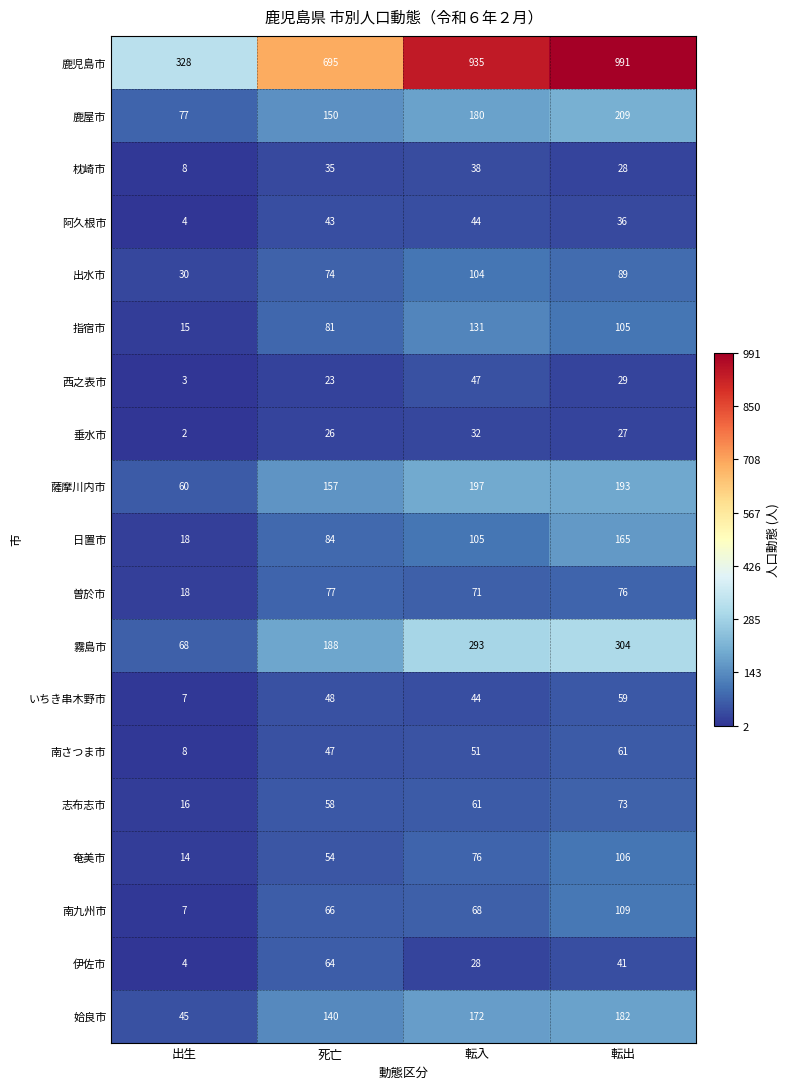

Count the number of data series in this chart.

19